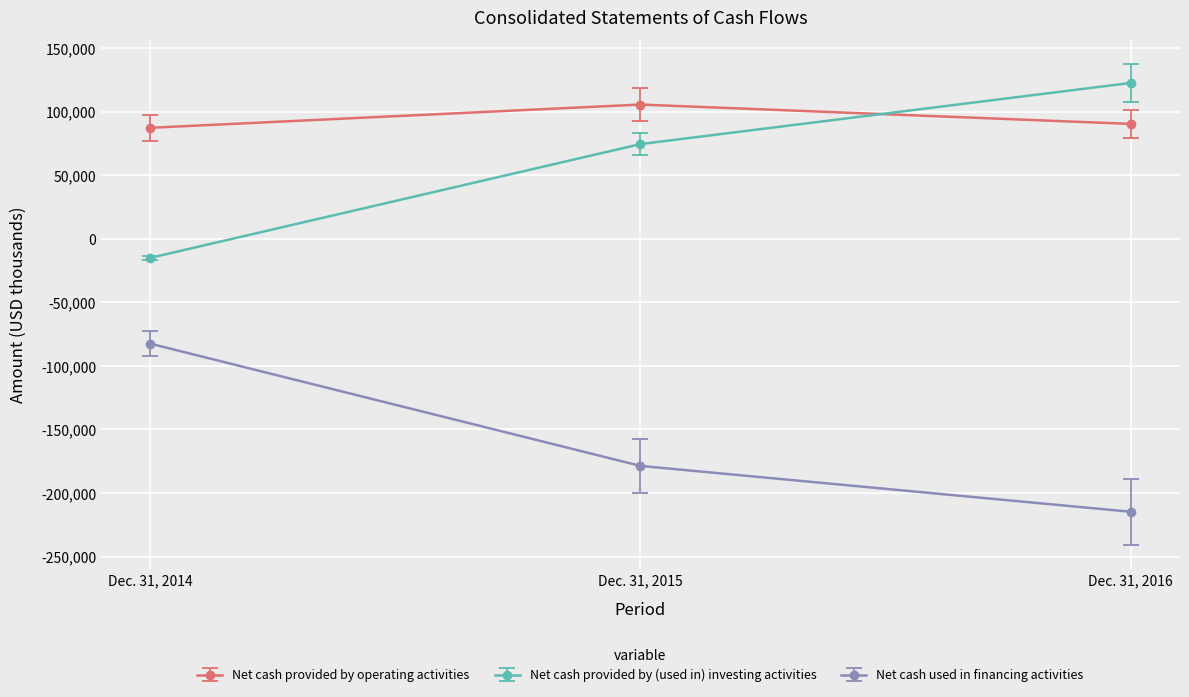

Rank the series at Dec. 31, 2015 from highest to lowest value.

Net cash provided by operating activities, Net cash provided by (used in) investing activities, Net cash used in financing activities